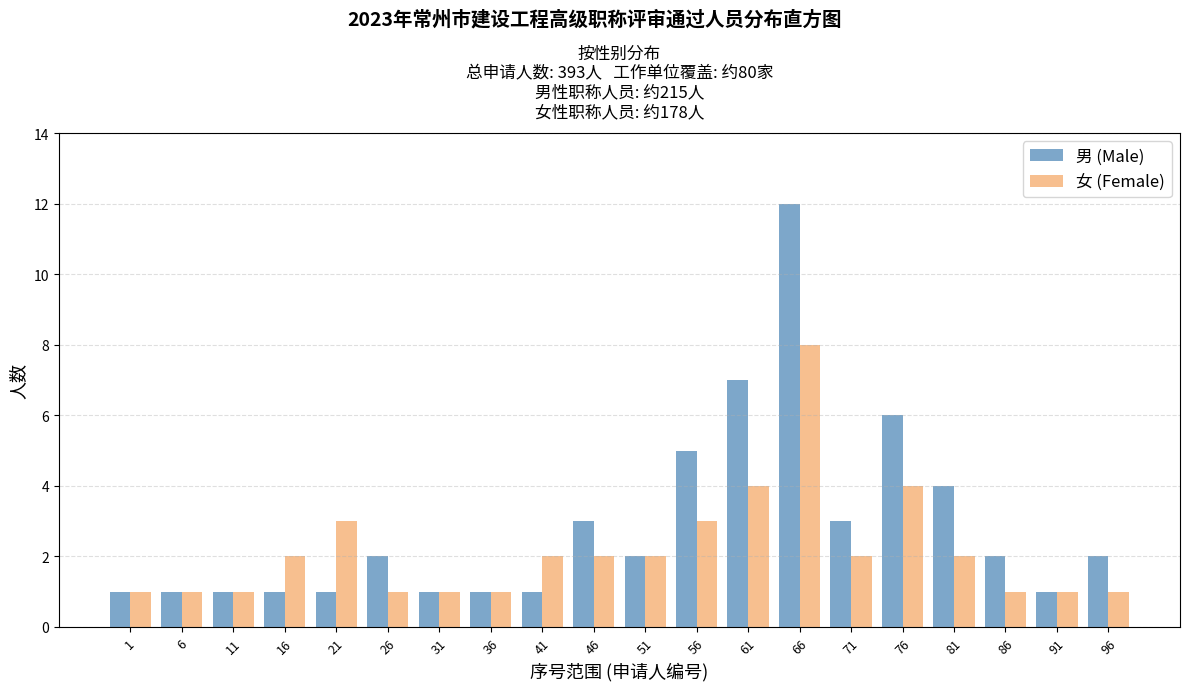

What is the highest value of the 男 (Male) series?

12